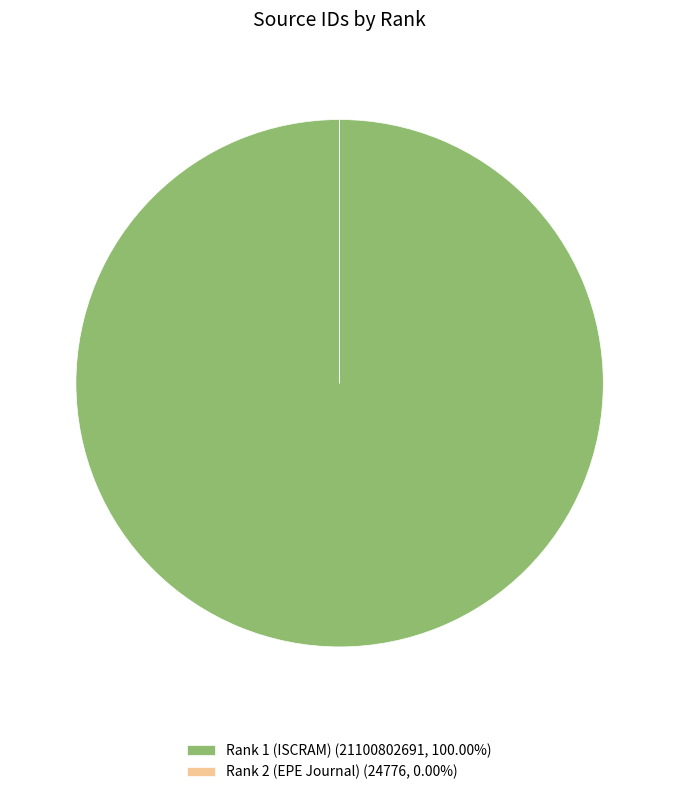

Does any single category account for the majority?

Yes